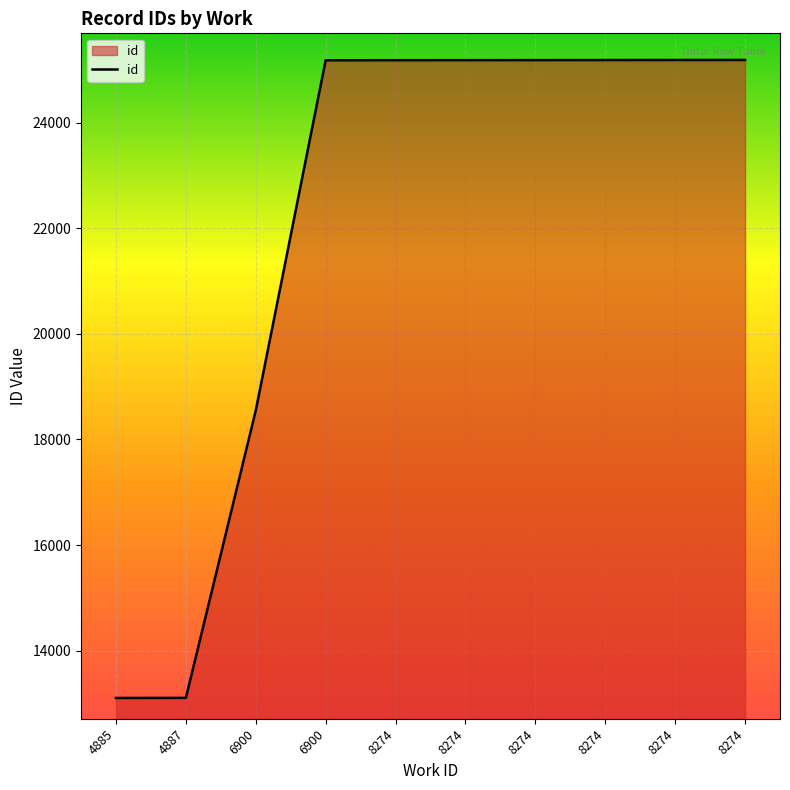

How many lines are shown in the chart?

1